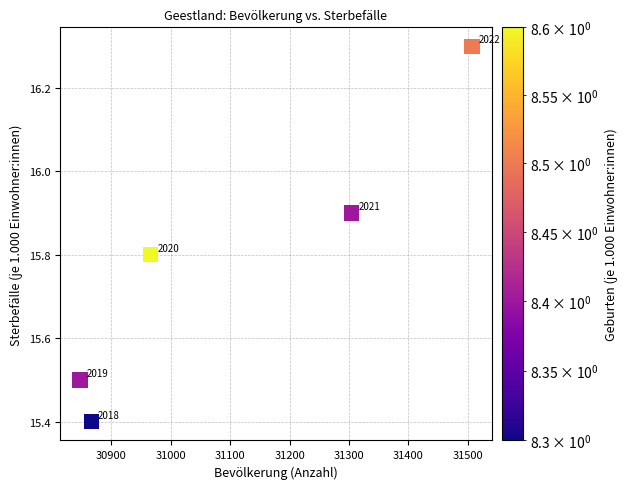

What Y value in the scatter plot is closest to 15?

15.4